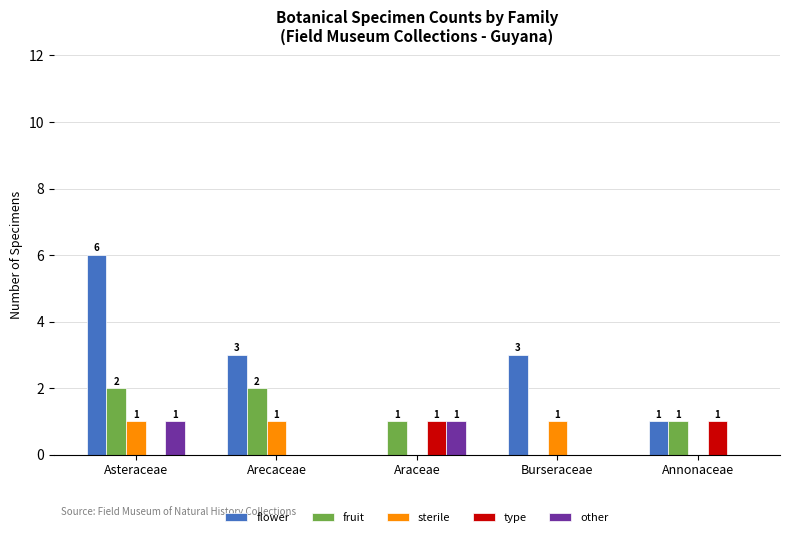

At which label does fruit first exceed 1?

Asteraceae